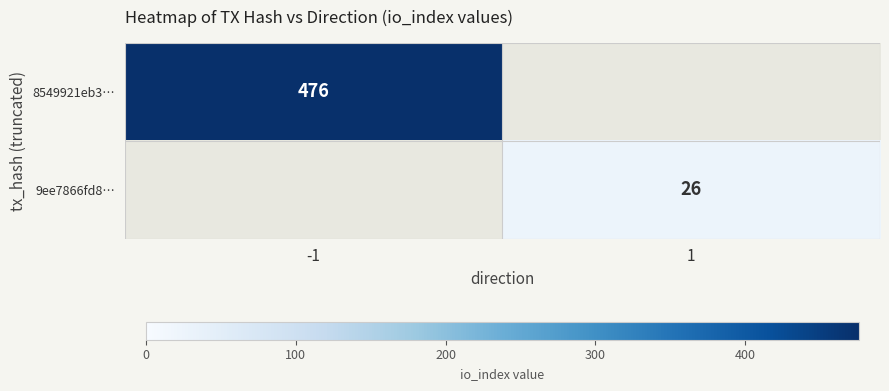

At how many categories does at least one series exceed 203?

1